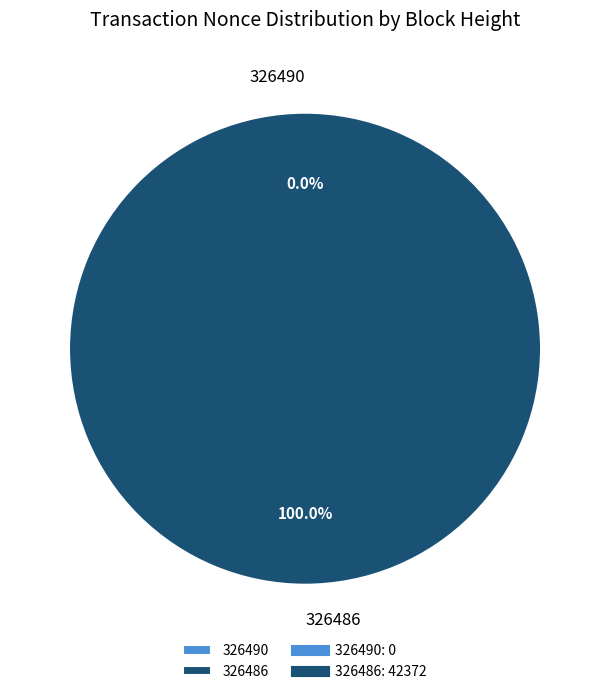

Which has a higher value, 326486 or 326490?

326486